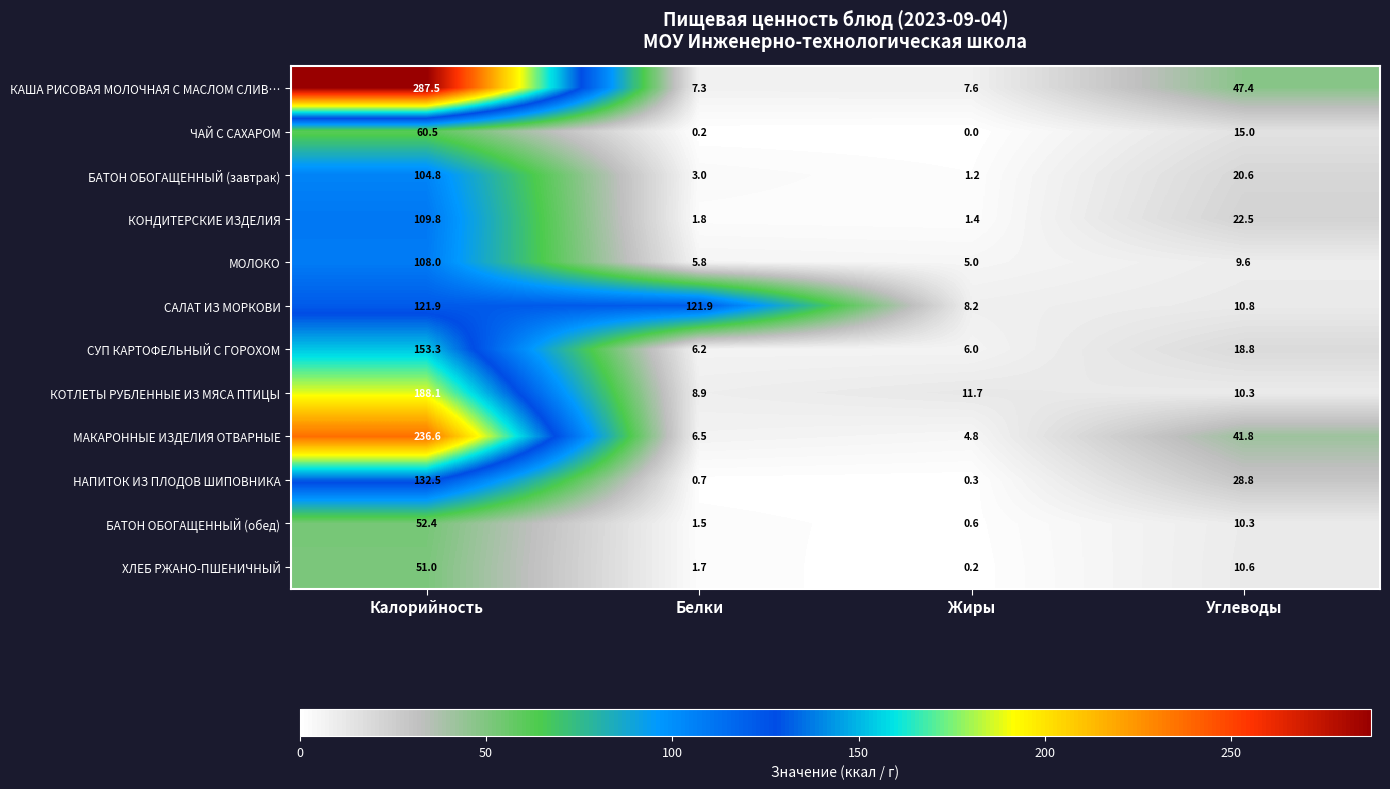

The value of СУП КАРТОФЕЛЬНЫЙ С ГОРОХОМ at Калорийность is 153.3. True or false?

True